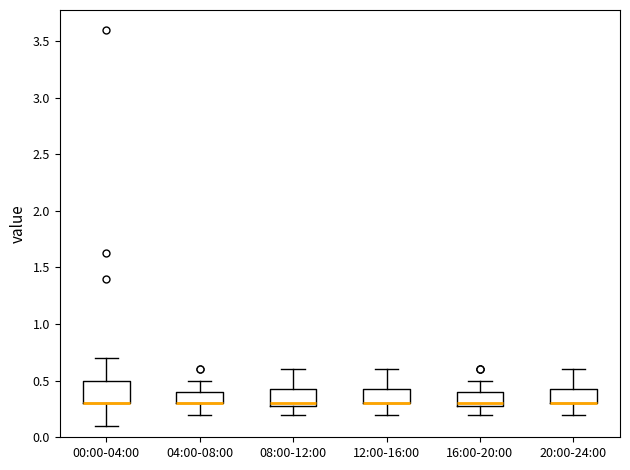

Reading left to right, read every box against the y-axis: the position of its median line, the range the box covers, and the ends of its whiskers. The values are not printed on the chart, so give them approximately, as read against the axis.

00:00-04:00: median 0.30 (drawn on the box's lower edge), box 0.30 to 0.50, whiskers 0.10 to 0.70
04:00-08:00: median 0.30 (drawn on the box's lower edge), box 0.30 to 0.40, whiskers 0.20 to 0.50
08:00-12:00: median 0.30 (just above the box's lower edge), box 0.30 to 0.45, whiskers 0.20 to 0.60
12:00-16:00: median 0.30 (drawn on the box's lower edge), box 0.30 to 0.45, whiskers 0.20 to 0.60
16:00-20:00: median 0.30 (just above the box's lower edge), box 0.30 to 0.40, whiskers 0.20 to 0.50
20:00-24:00: median 0.30 (drawn on the box's lower edge), box 0.30 to 0.45, whiskers 0.20 to 0.60